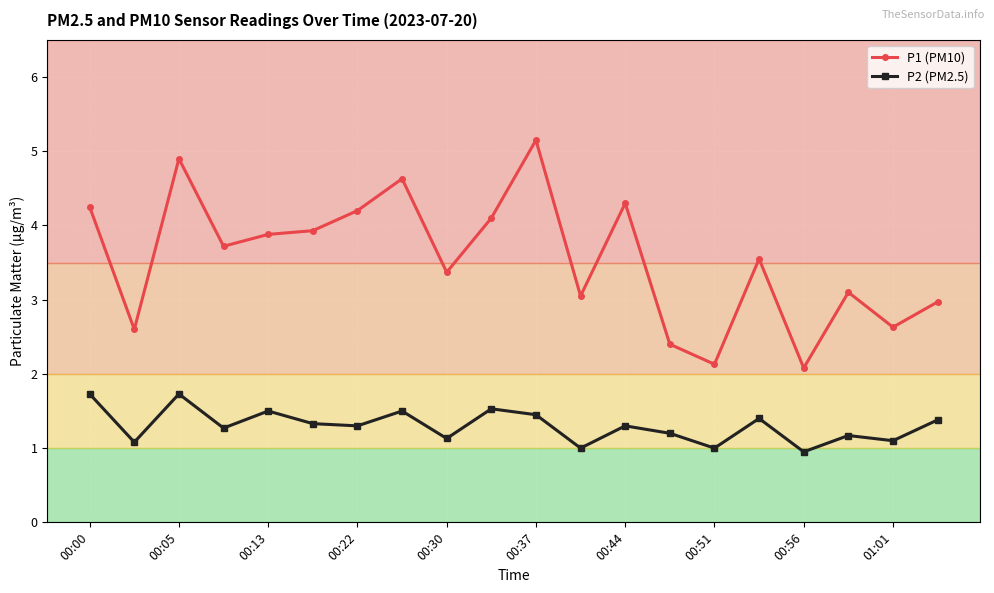

True or false: P1 (PM10) and P2 (PM2.5) intersect in this chart.

False